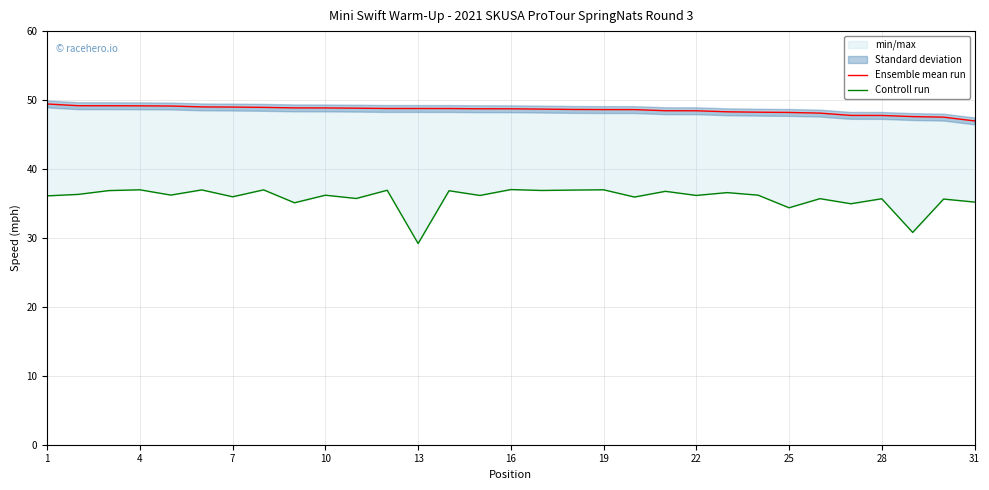

What is the average value of the Controll run series?

35.8